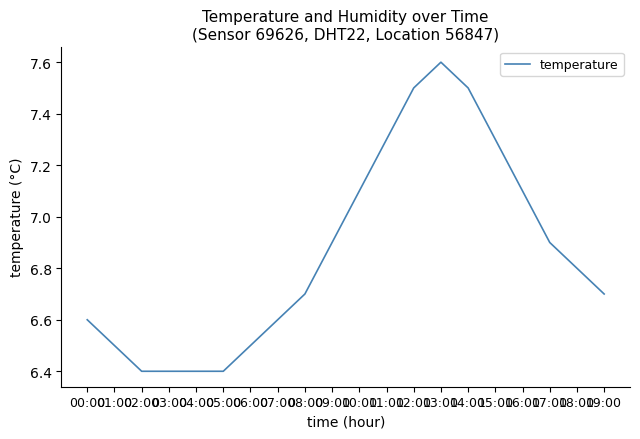

What position from the right is 14:00?

6